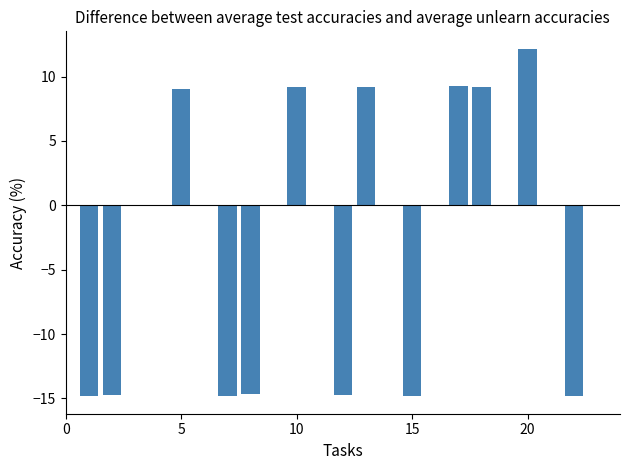

What is the greatest value displayed?

12.2